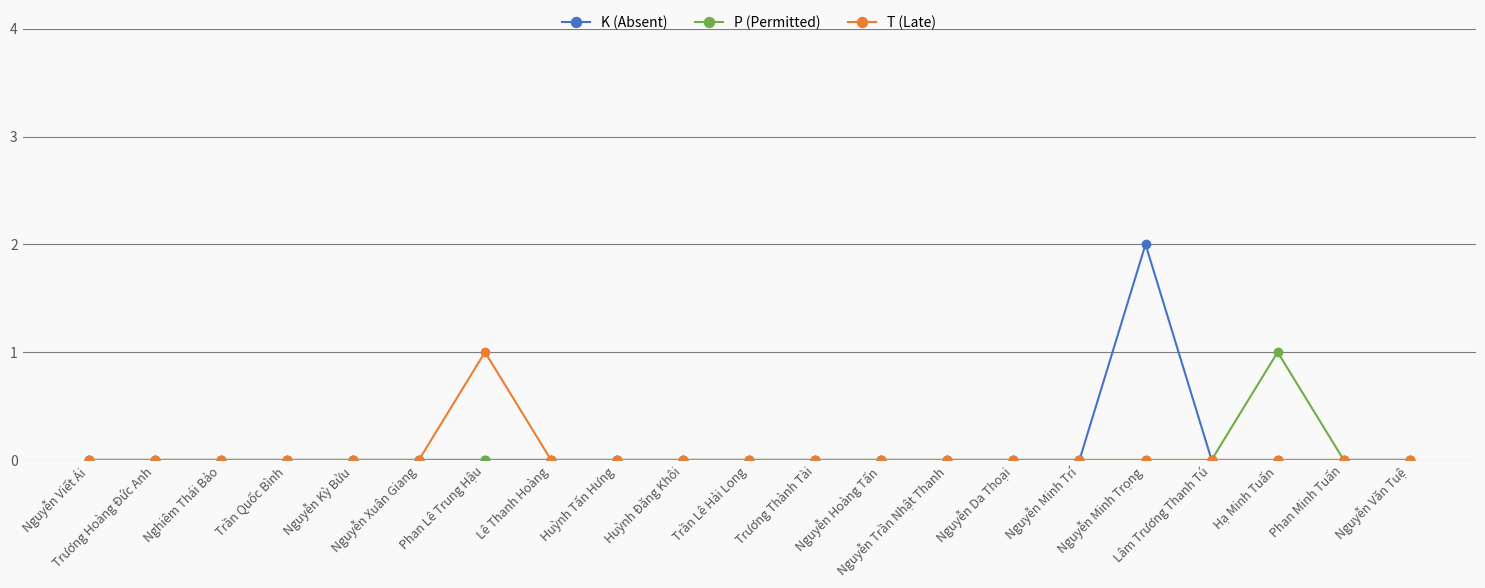

Which series has the widest spread of values?

K (Absent)